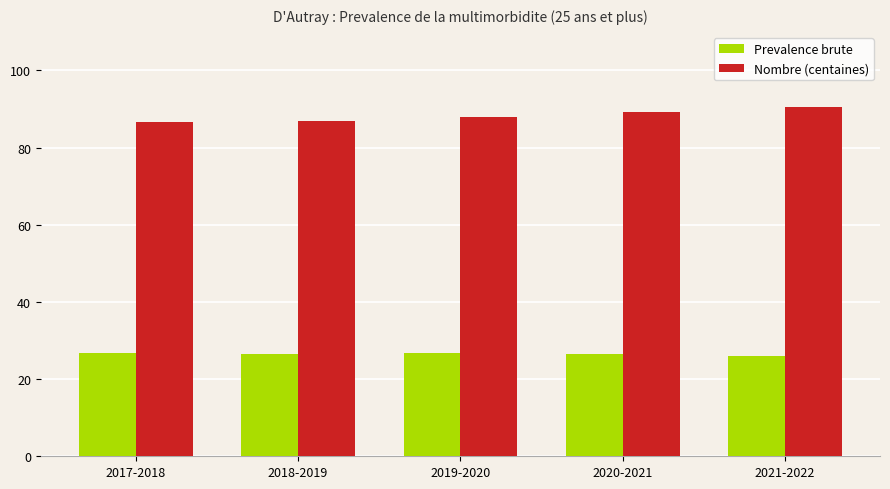

At how many categories does at least one series exceed 58?

5